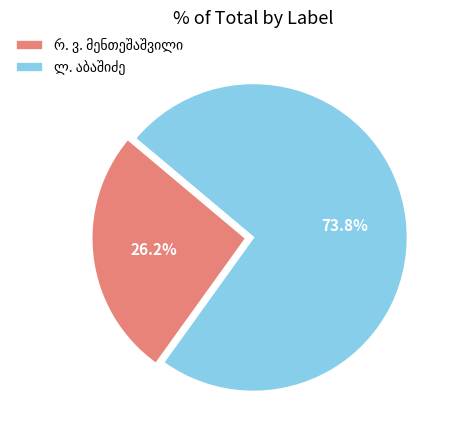

Is there any slice that represents more than half of the pie?

Yes